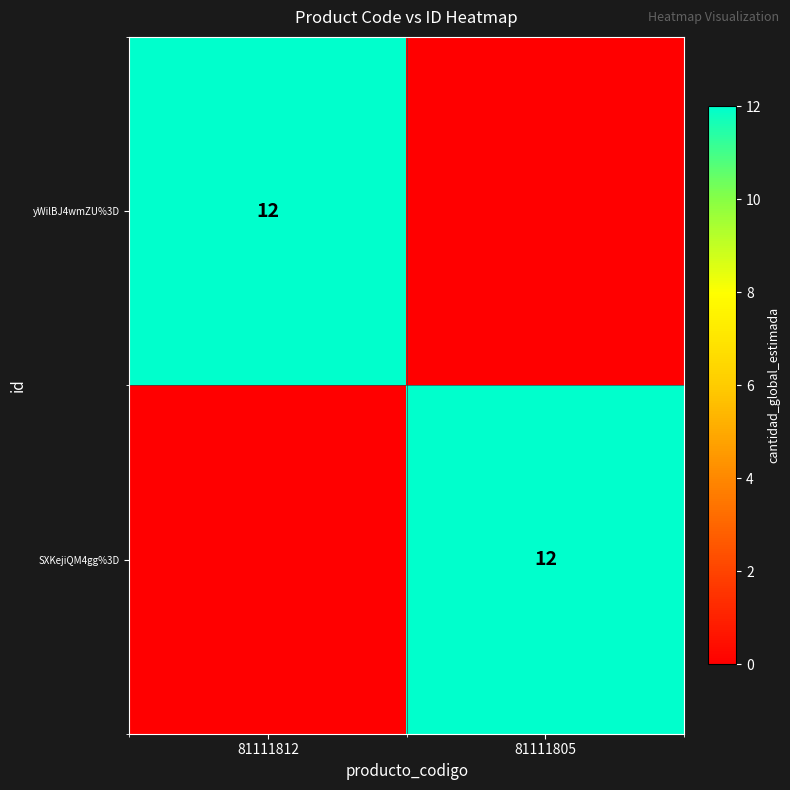

The value of SXKejiQM4gg%3D at 81111805 is 21. True or false?

False